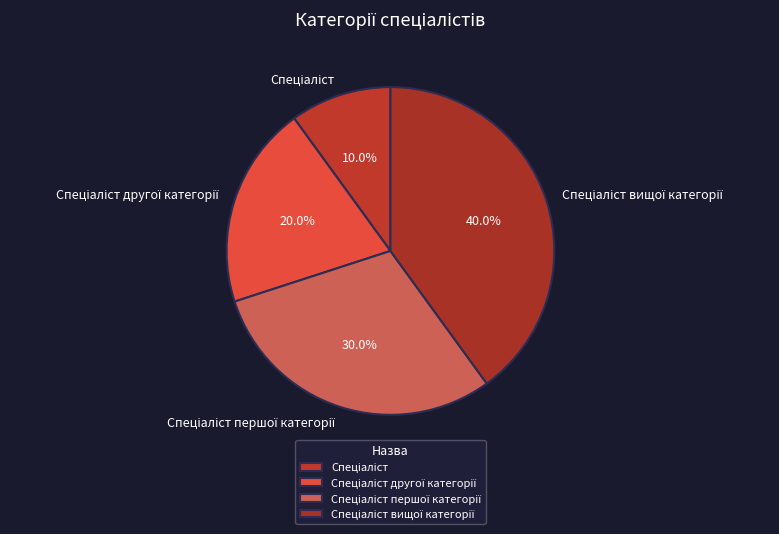

How many slices are in this pie chart?

4